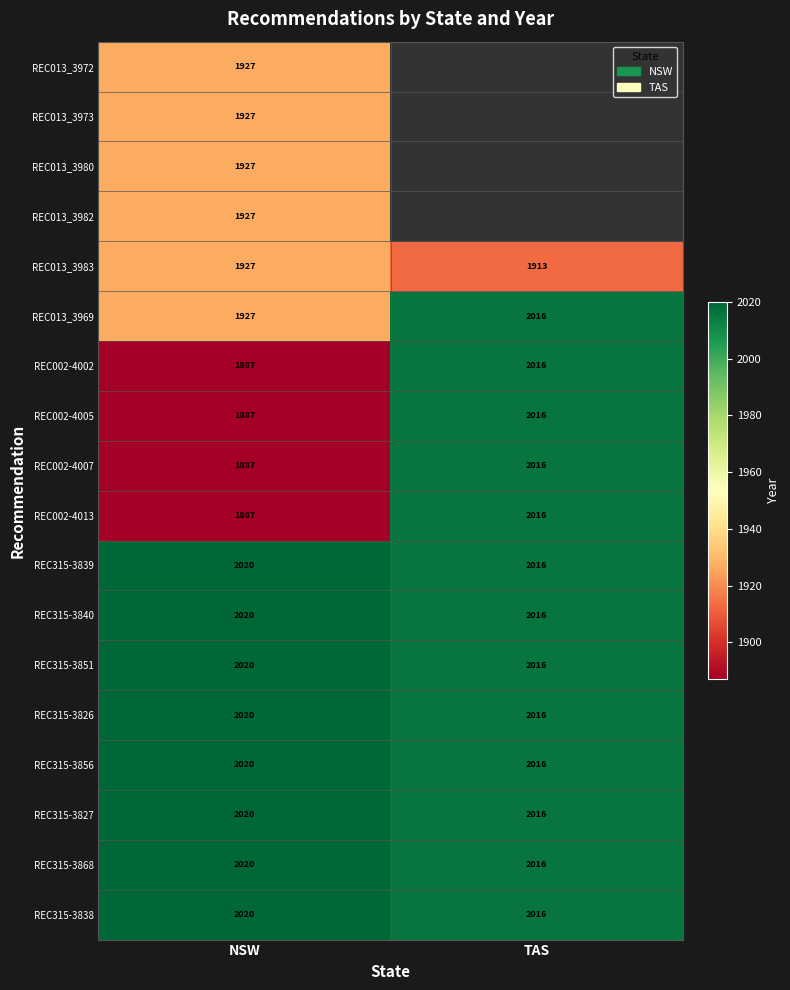

Count the number of data series in this chart.

18